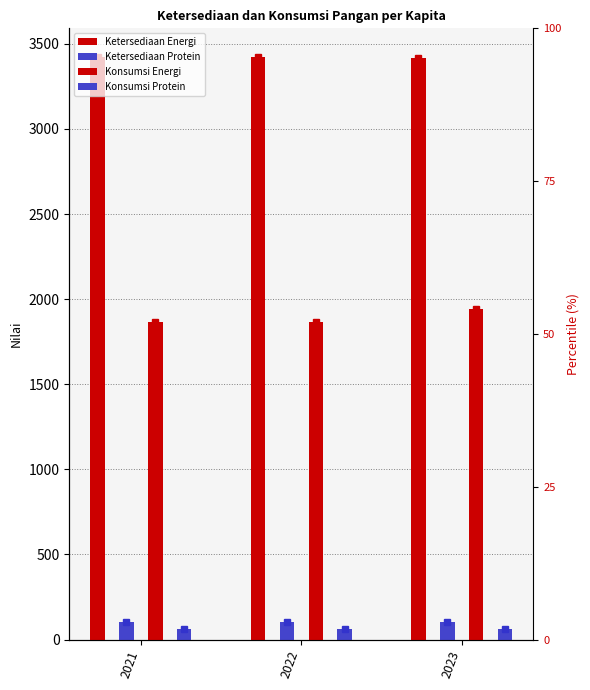

How many bars are there in each group?

4